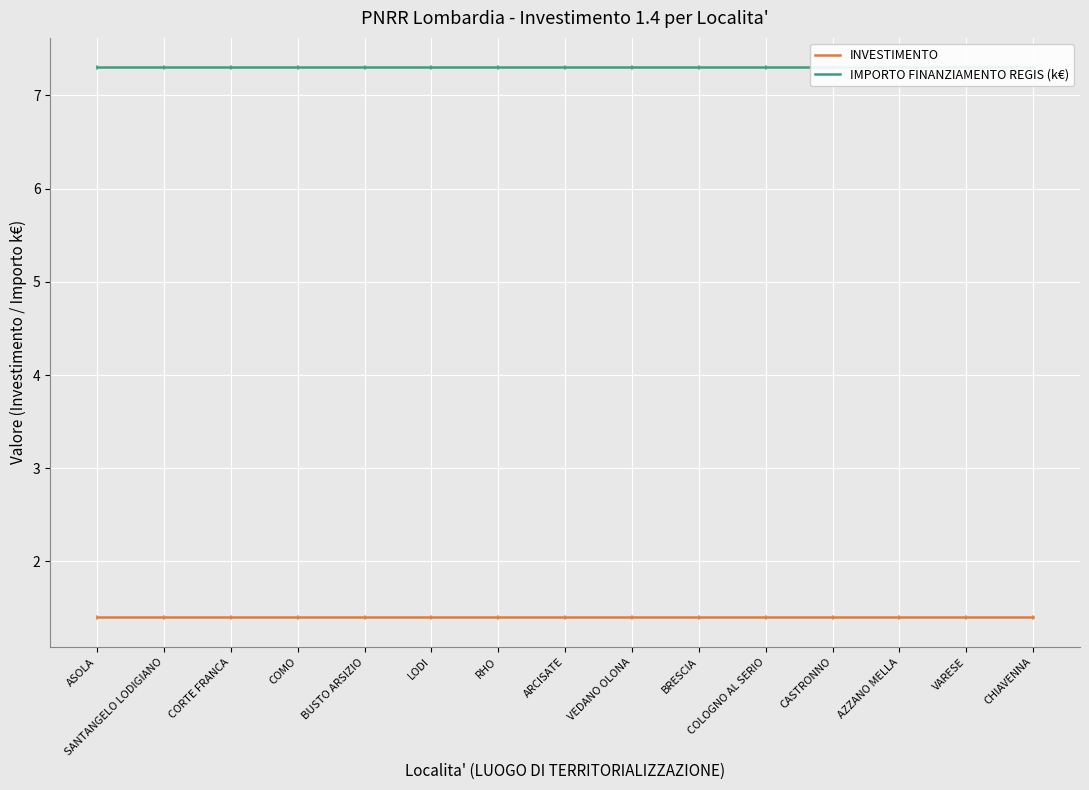

What position from the left is COMO?

4